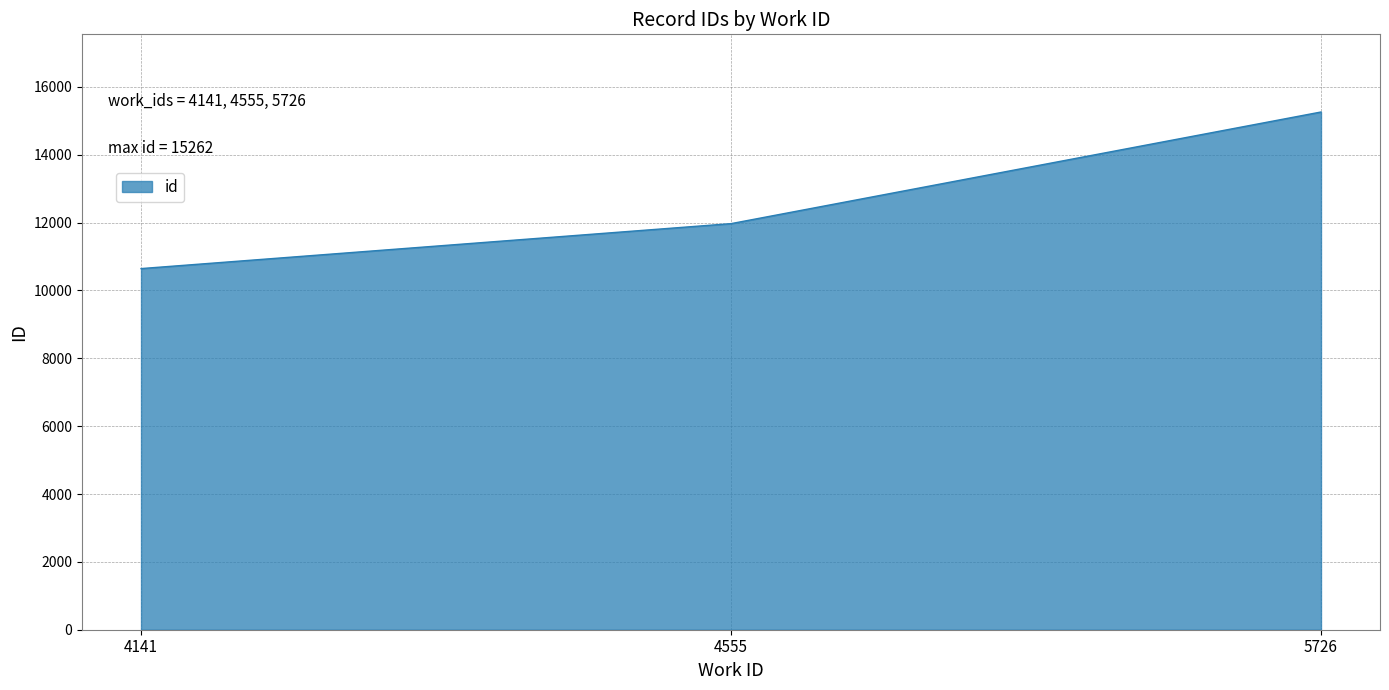

What is the average value?

12626